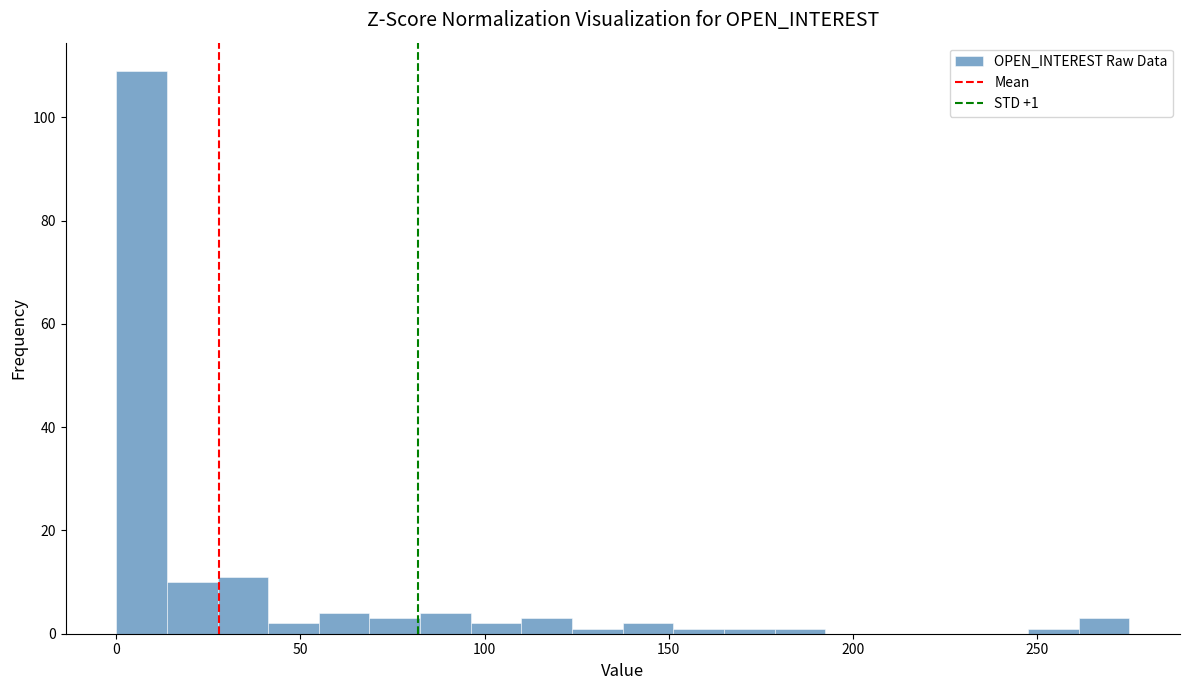

Around what value on the x-axis is the tallest bar? Give the approximate position of its centre, as read against the axis.

5